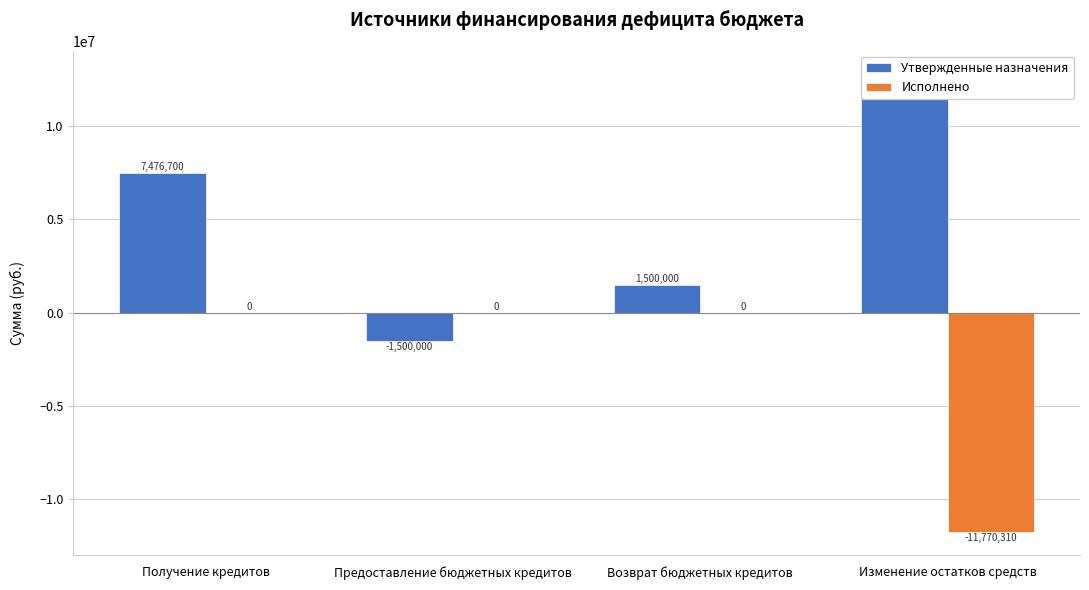

Which series has the largest total across all categories?

Утвержденные назначения